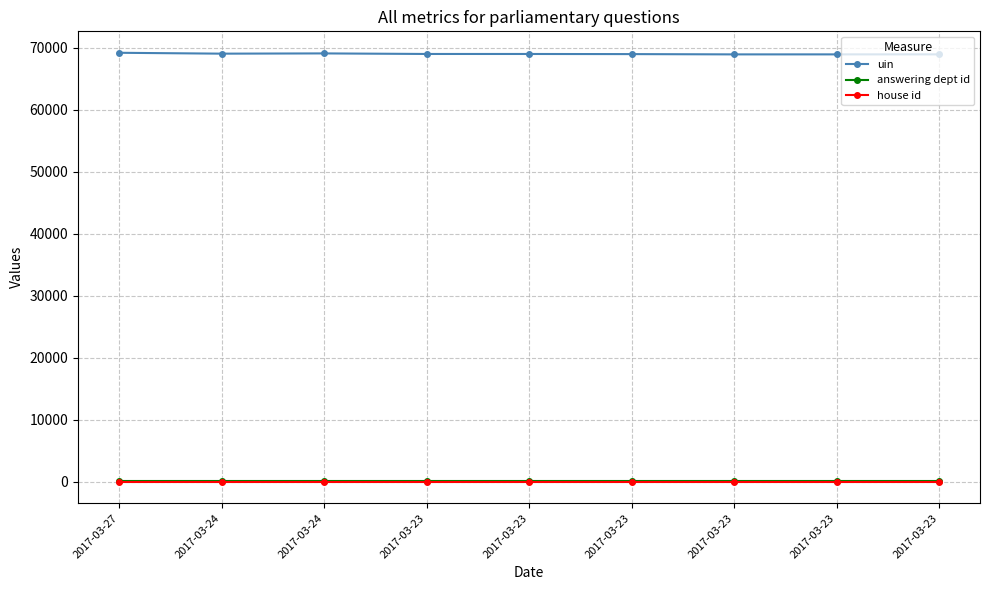

What is the approximate value of answering dept id at 2017-03-23?

201